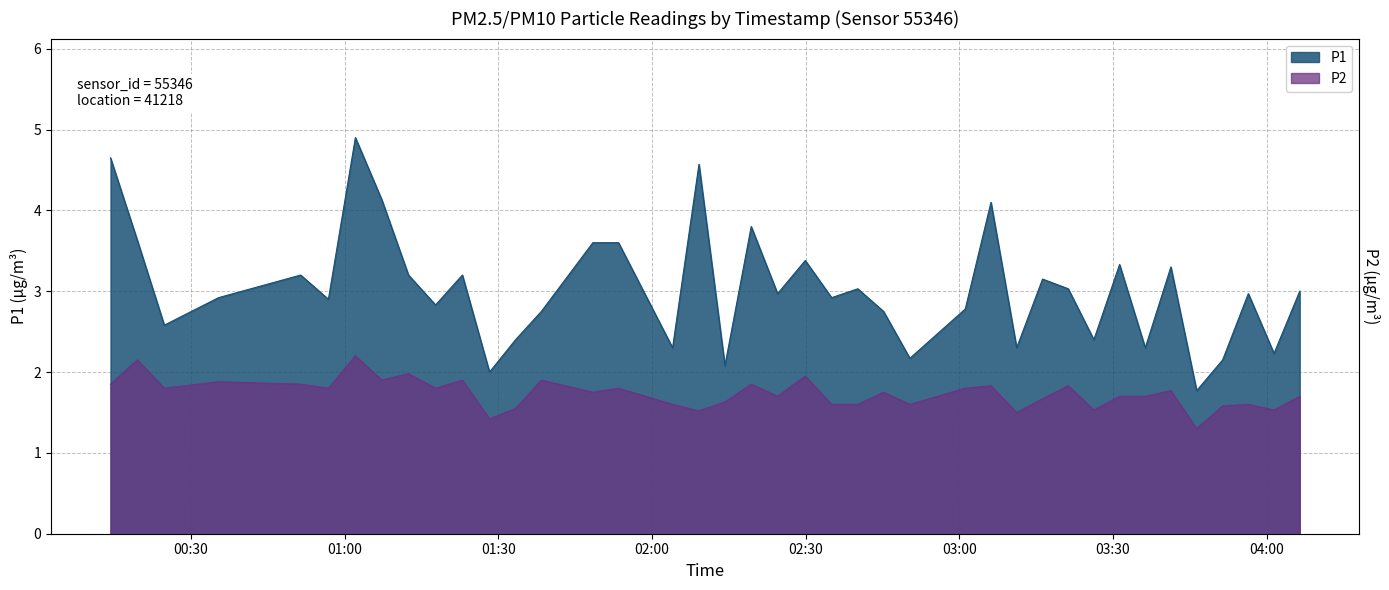

What is the label of the 28th point from the right?

01:33